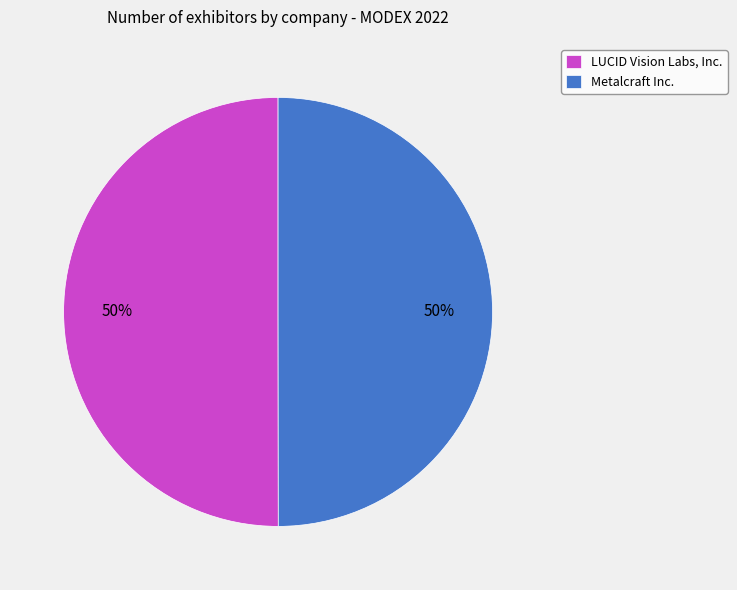

Do Metalcraft Inc. and LUCID Vision Labs, Inc. together represent more than half of the pie?

Yes